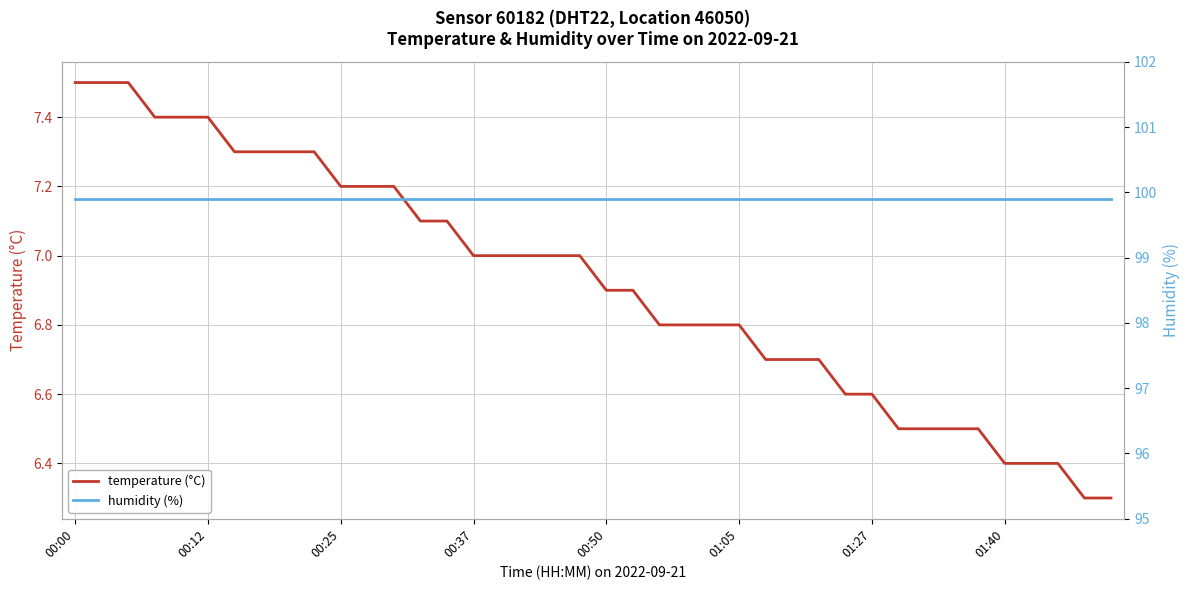

At how many categories does at least one series exceed 15?

40